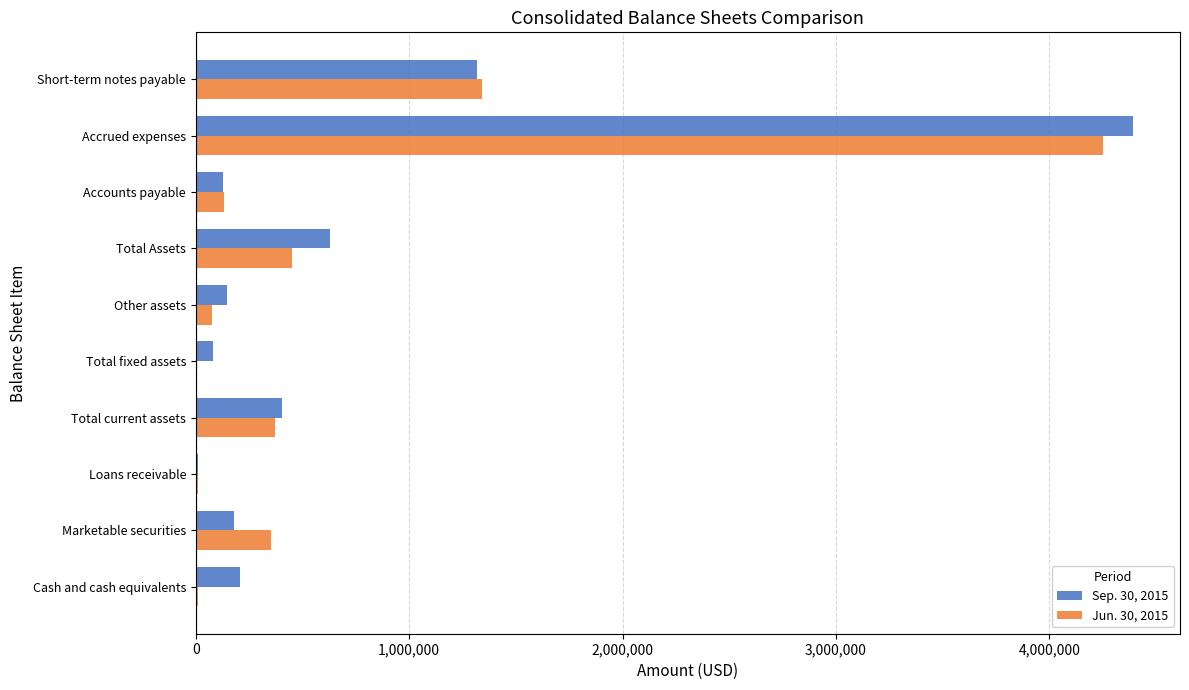

At which category does the chart reach its peak across all series?

Accrued expenses